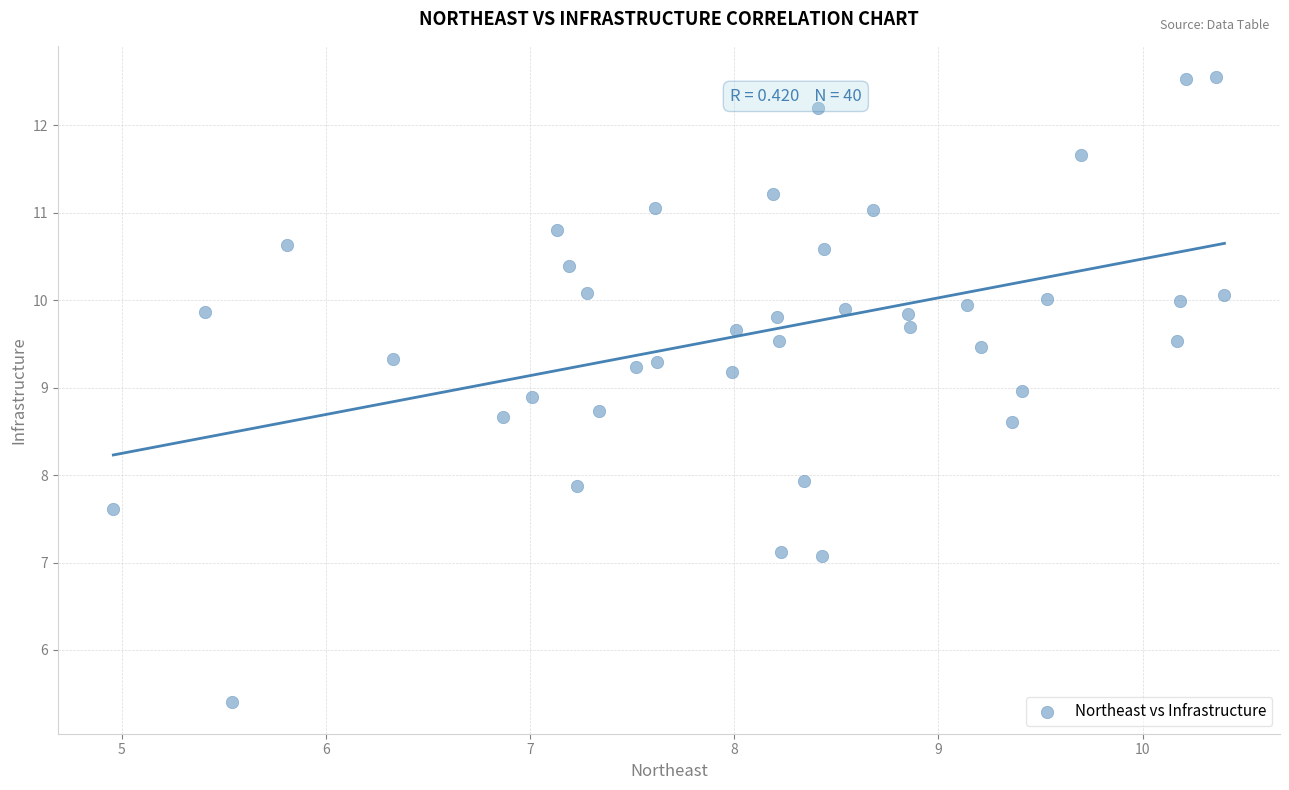

What is the range of X values (max minus min)?

5.4